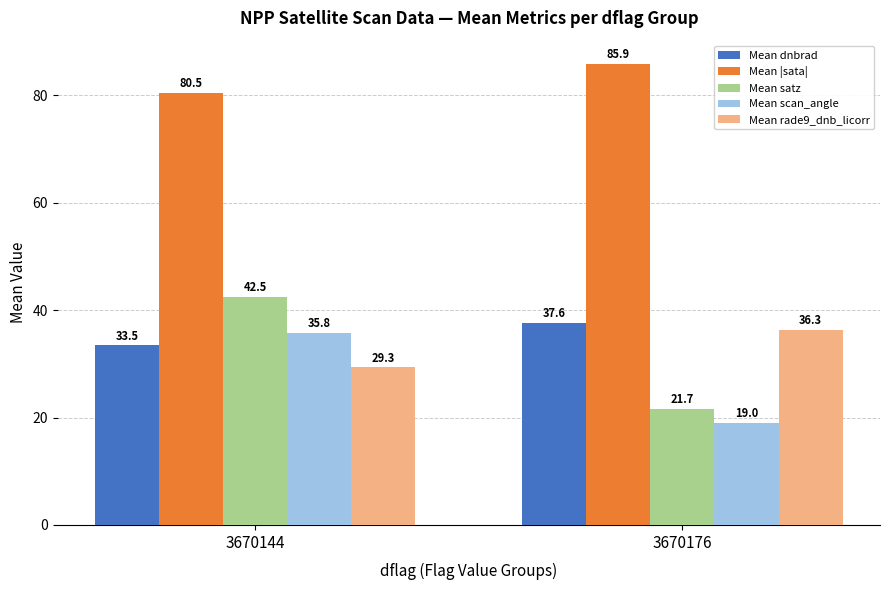

Which series changed the most between 3670144 and 3670176?

Mean satz